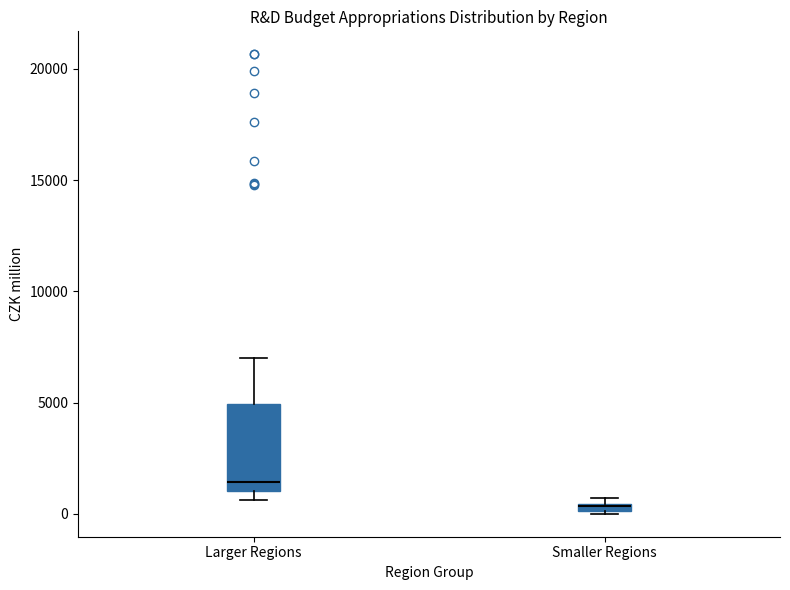

Which box is the tallest, from its lower edge to its upper edge?

Larger Regions